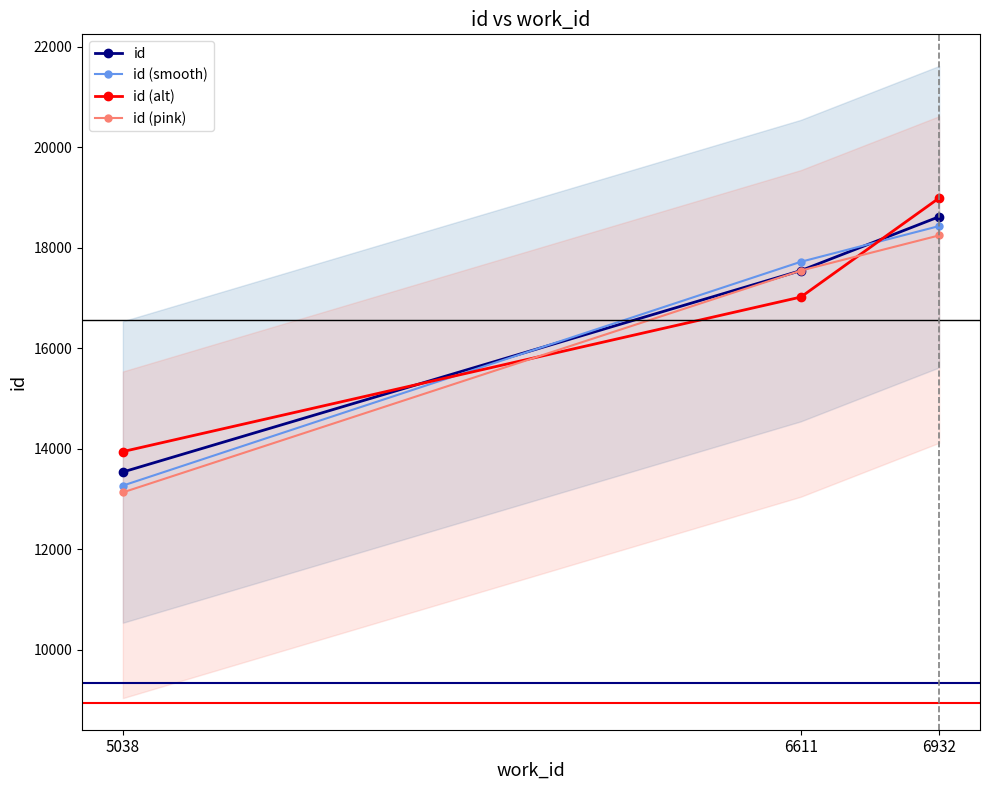

Count the number of categories in the chart.

3